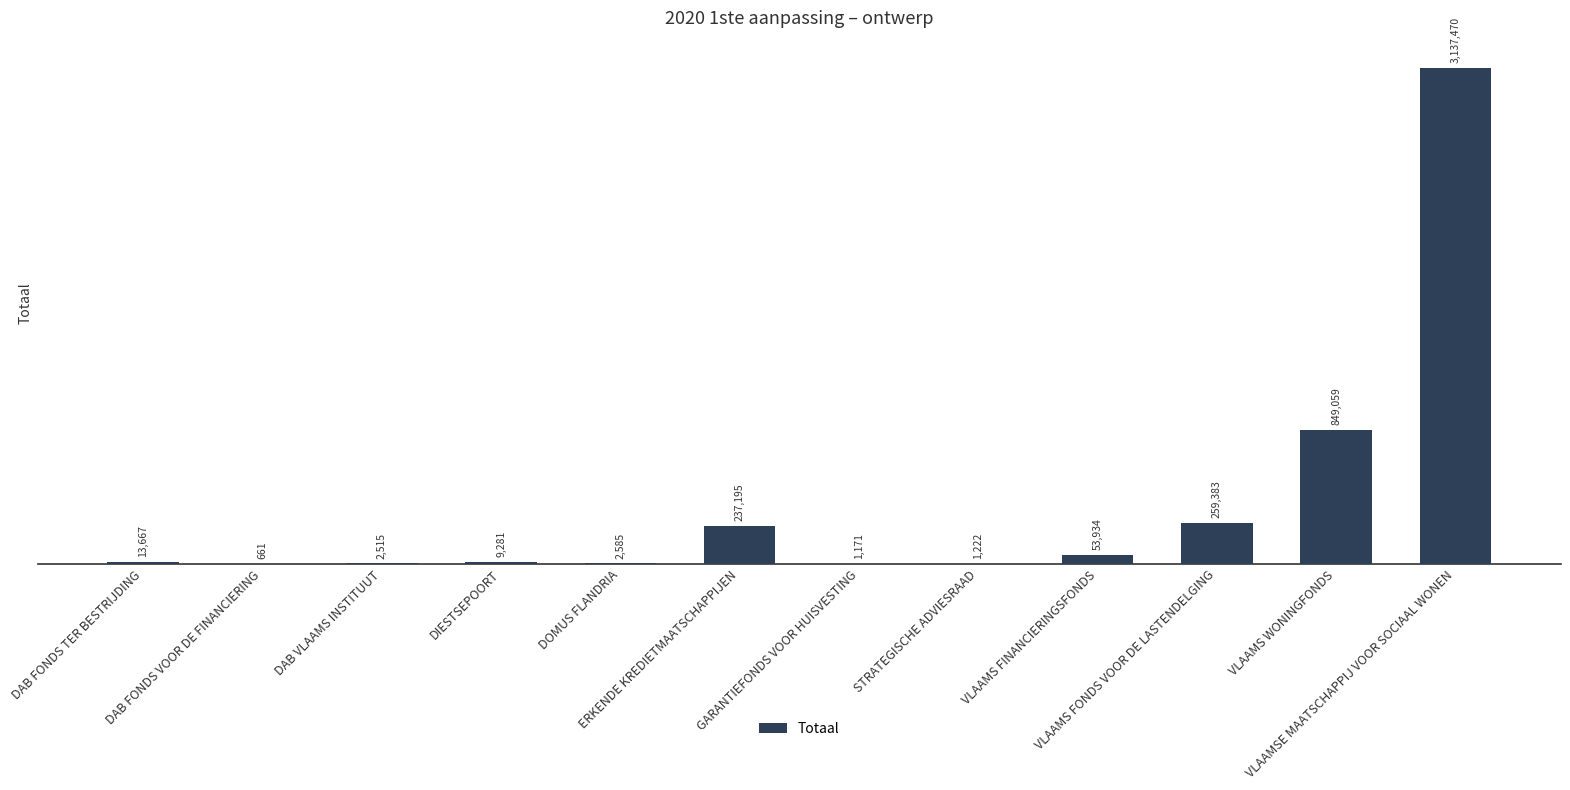

What is the average value?

380679